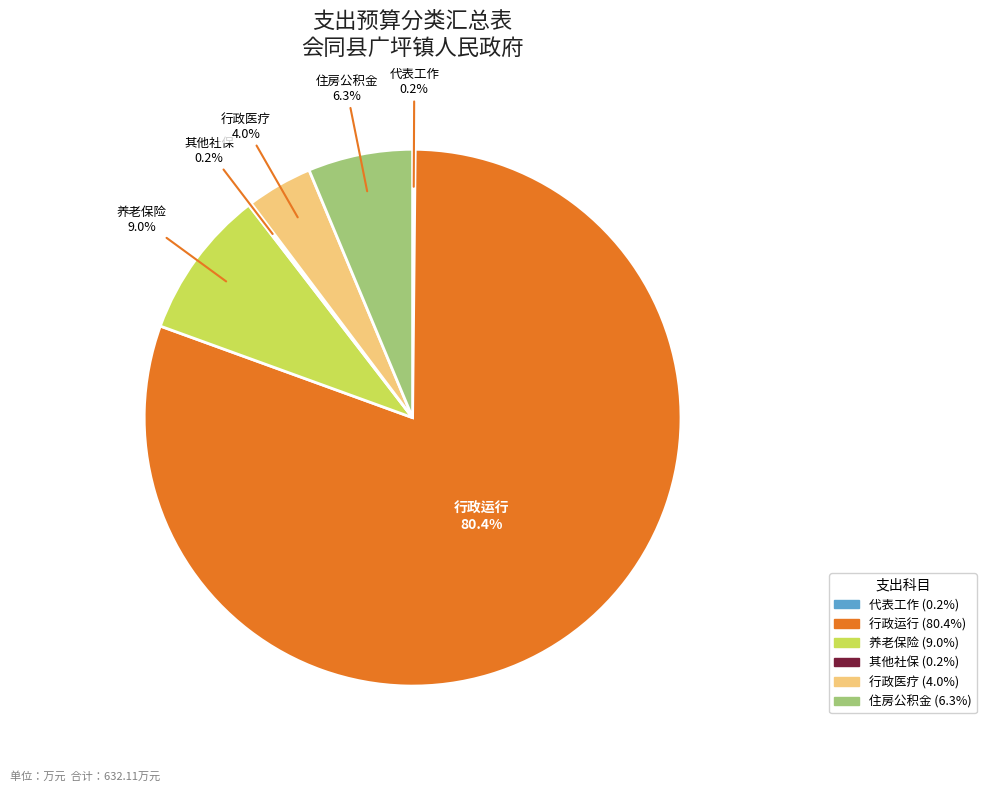

Which slice is the largest?

行政运行